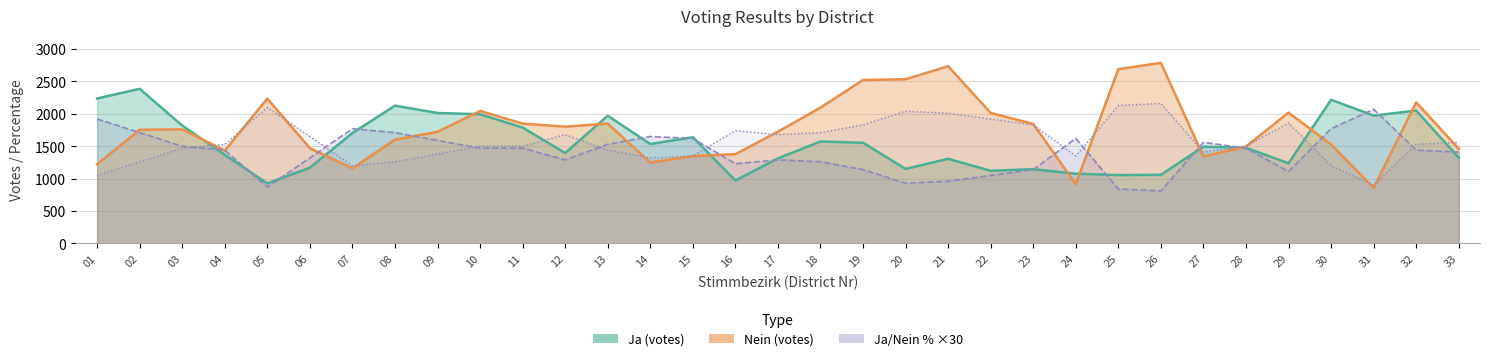

Does the chart display data point markers on the line(s)?

No